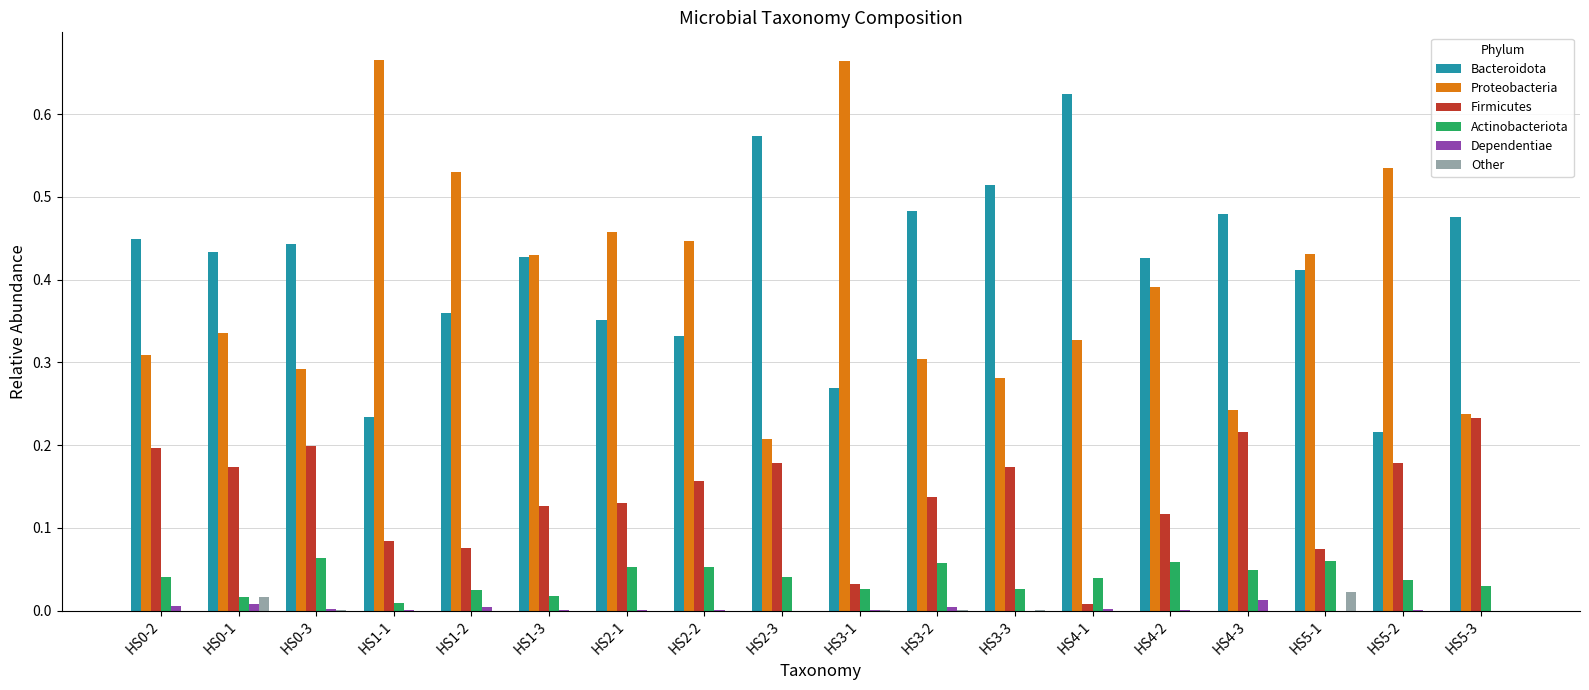

Where is Bacteroidota nearest to the value 0?

HS5-2